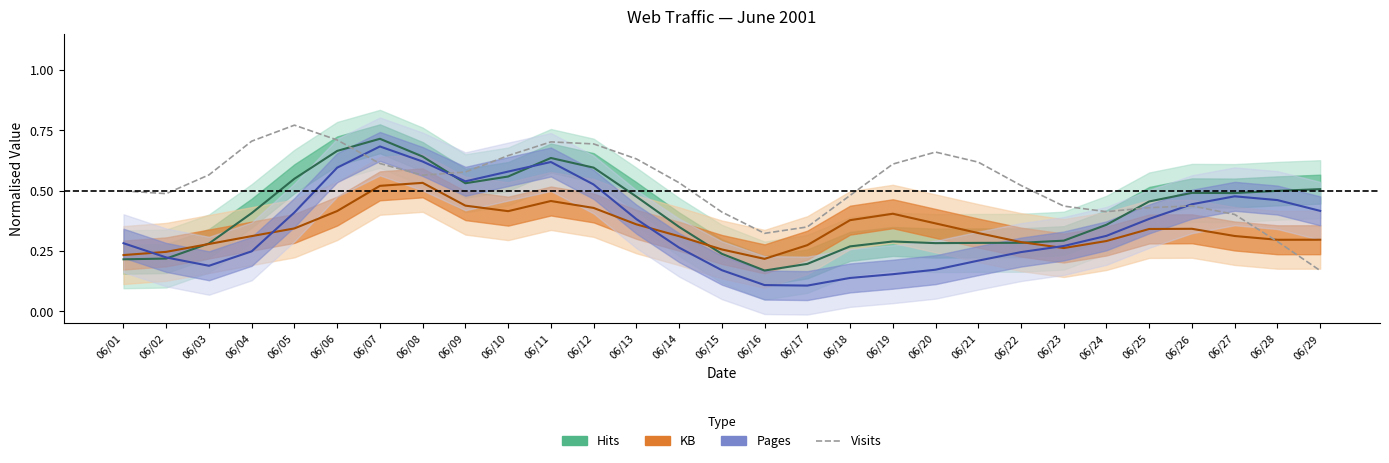

What is the smallest value displayed?

0.2